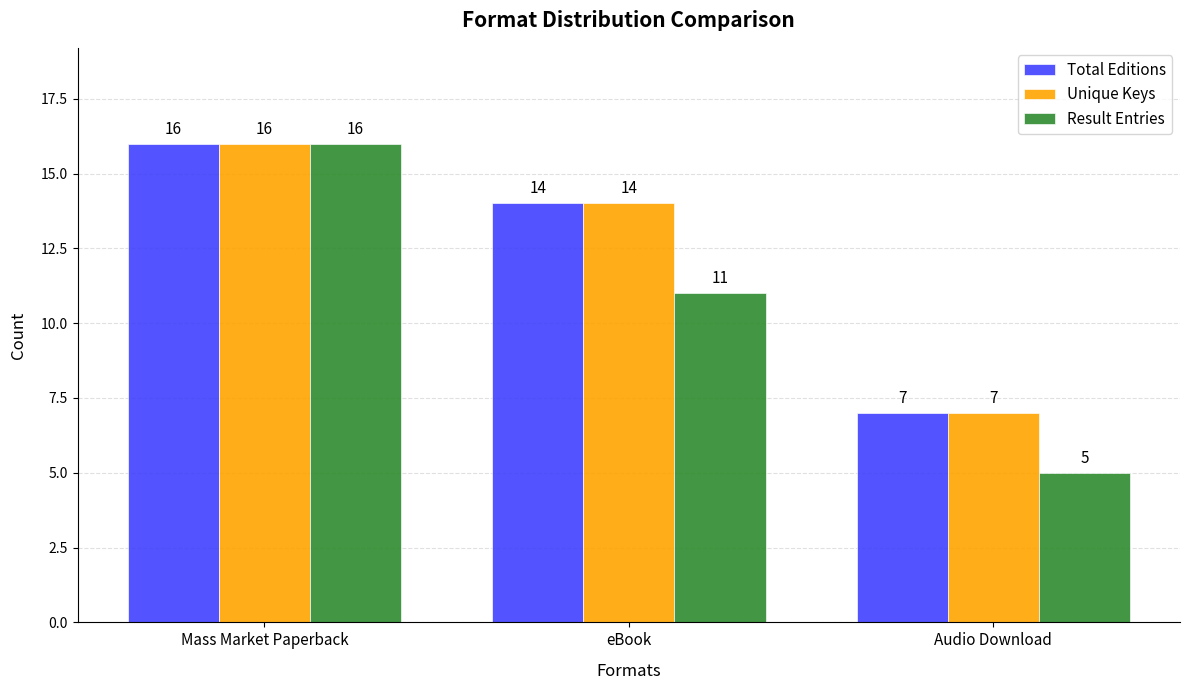

What is the sum of the Result Entries values at eBook and Audio Download?

16